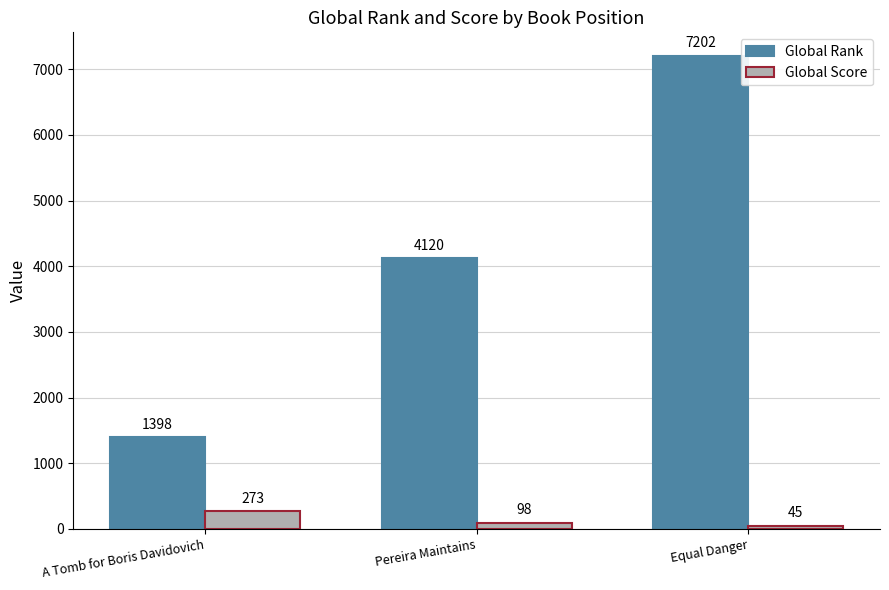

How many categories are shown in the chart?

3